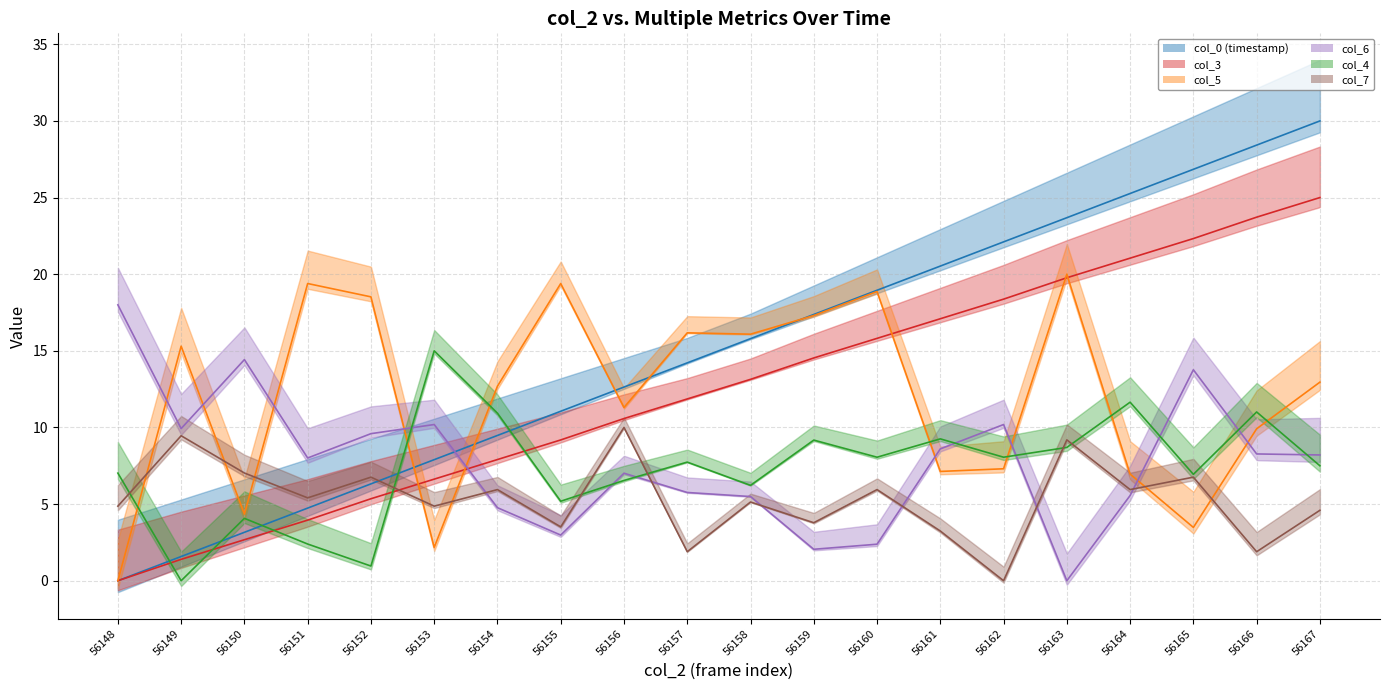

What are all the series names shown in the legend?

col_0 (timestamp) (line), col_3 (line), col_5 (line), col_6 (line), col_4 (line), col_7 (line)